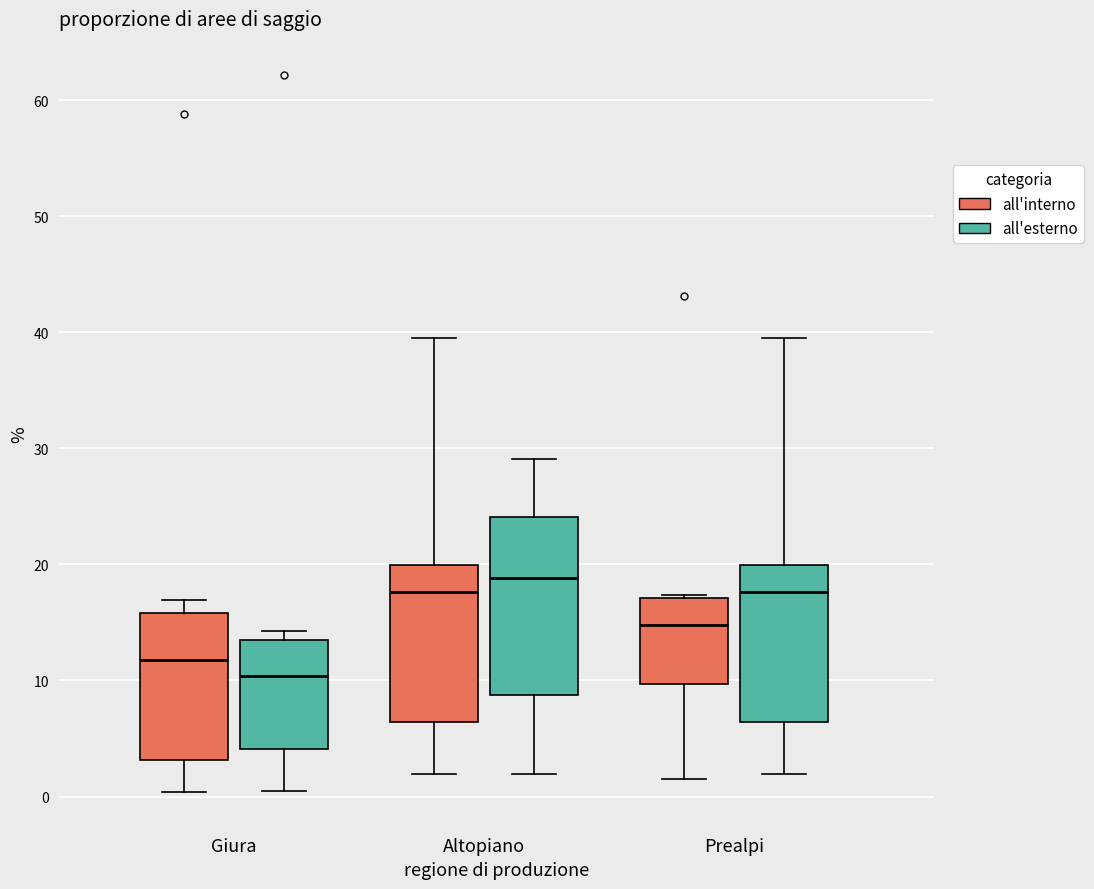

Where does the upper whisker of the box for Prealpi (all'esterno) end on the y-axis? The values are not printed on the chart, so give them approximately, as read against the axis.

40